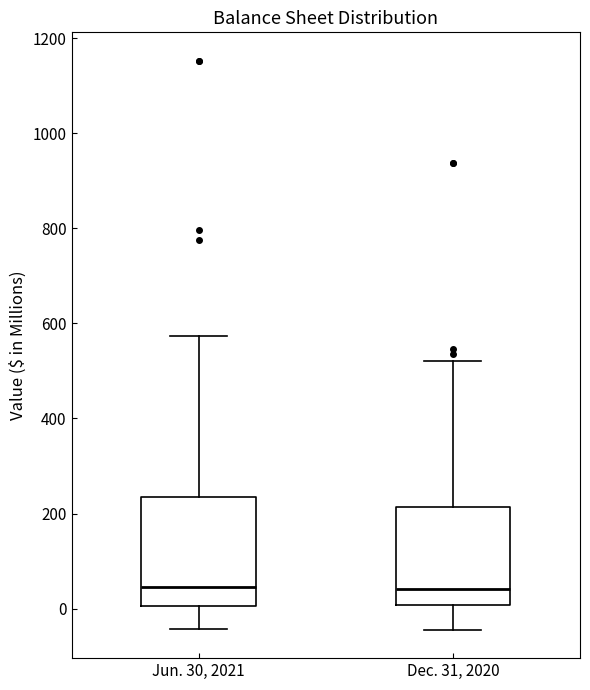

Reading left to right, transcribe this box plot: for each box, give where its median line is, the range the box spans, and where its two whiskers end, as read against the y-axis. The values are not printed on the chart, so give them approximately, as read against the axis.

Jun. 30, 2021: median 40, box 0 to 240, whiskers -40 to 580
Dec. 31, 2020: median 40, box 0 to 220, whiskers -40 to 520